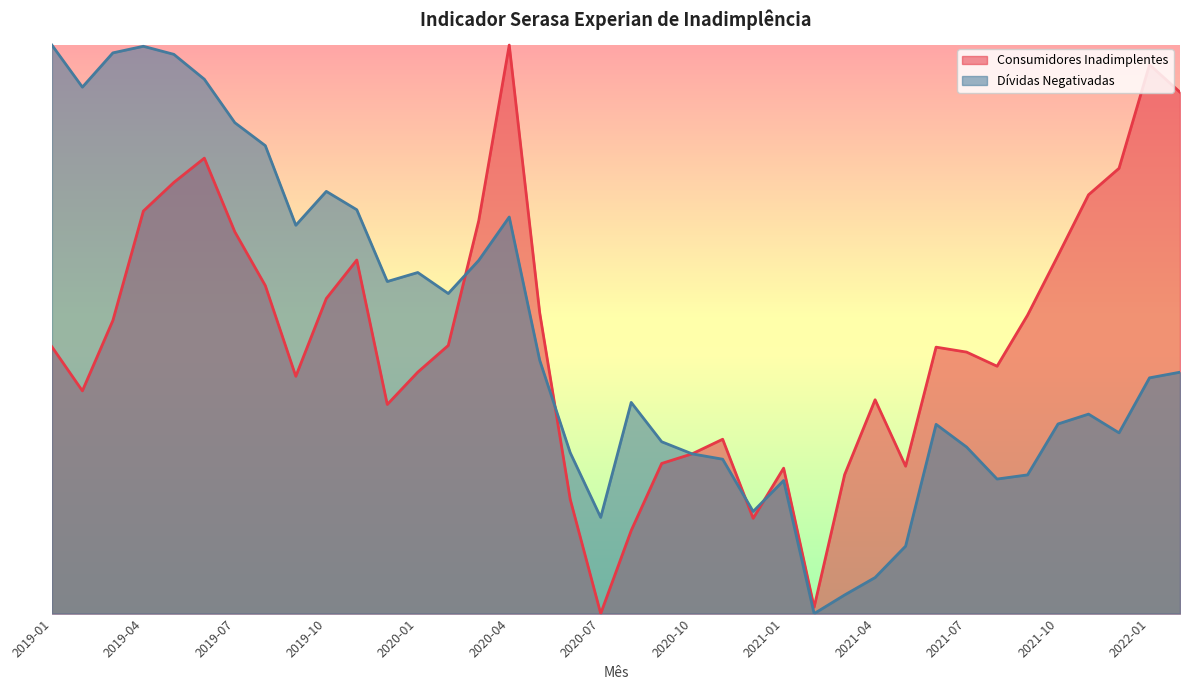

What position from the right is 2021-05?

10